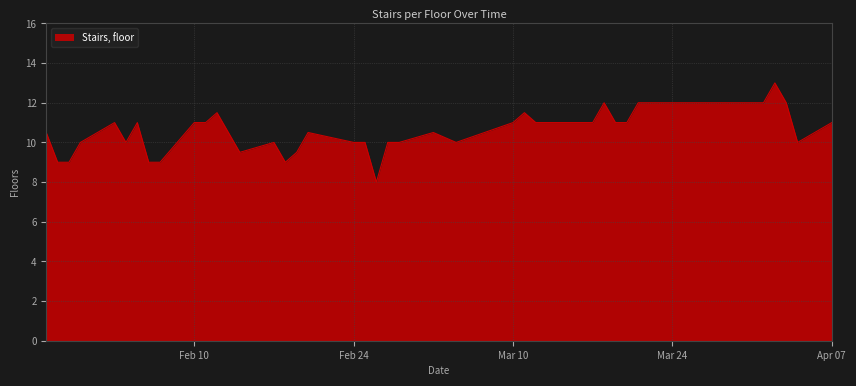

What is the smallest value displayed?

8.0